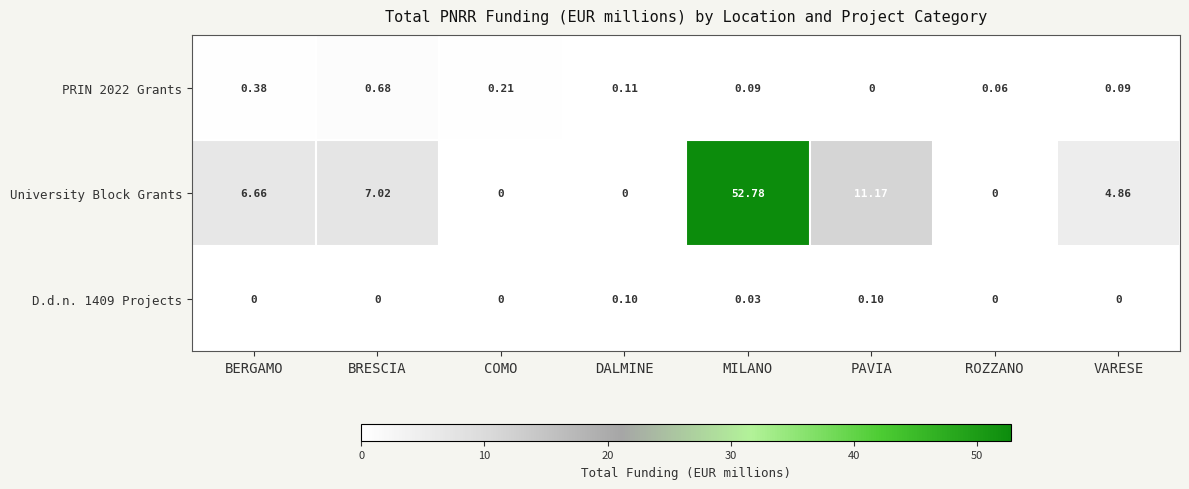

How many categories are shown in the chart?

8